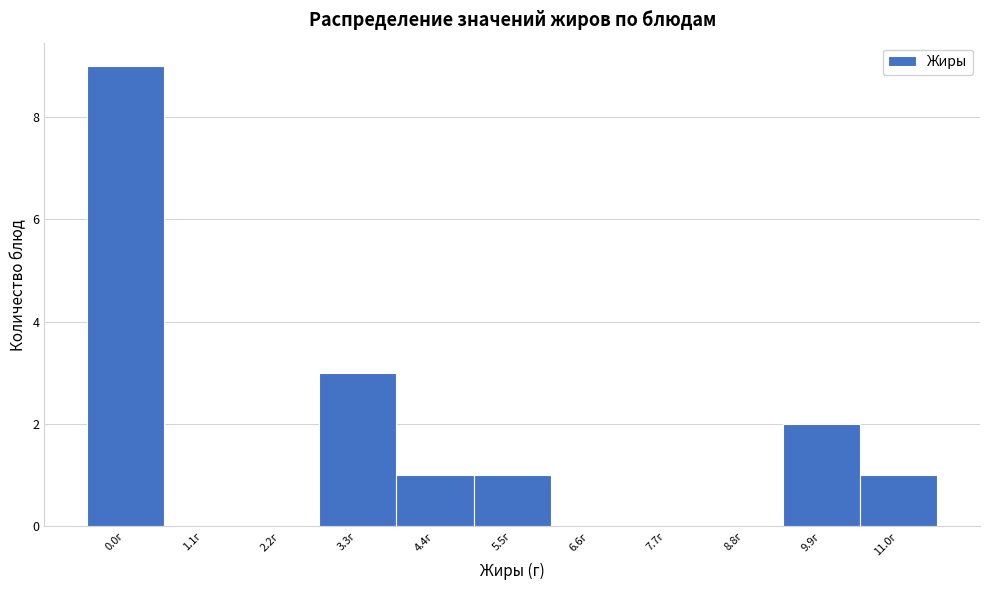

Reading right to left, list all the values displayed in this chart.

11.0г=1	9.9г=2	8.8г=0	7.7г=0	6.6г=0	5.5г=1	4.4г=1	3.3г=3	2.2г=0	1.1г=0	0.0г=9